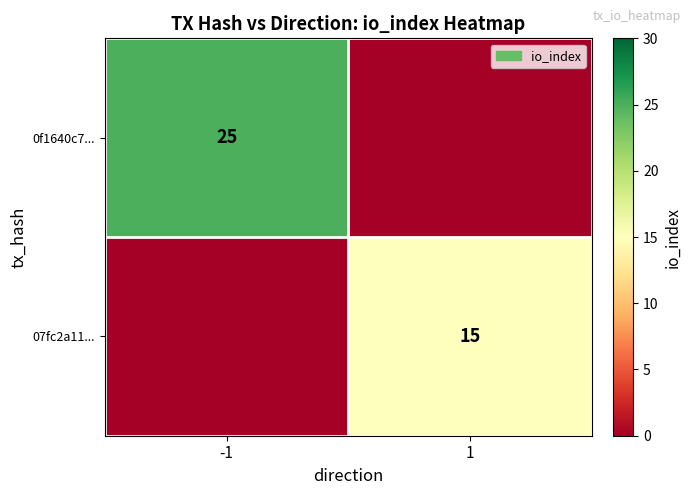

Is it true that 0f1640c7... equals 36 at -1?

False